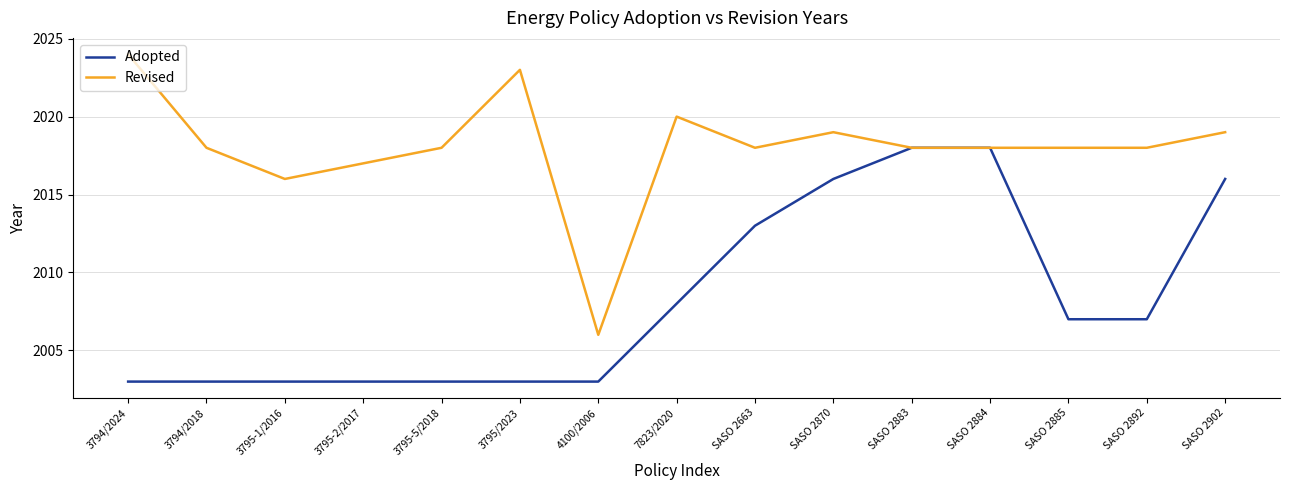

Which series has the largest total across all categories?

Revised